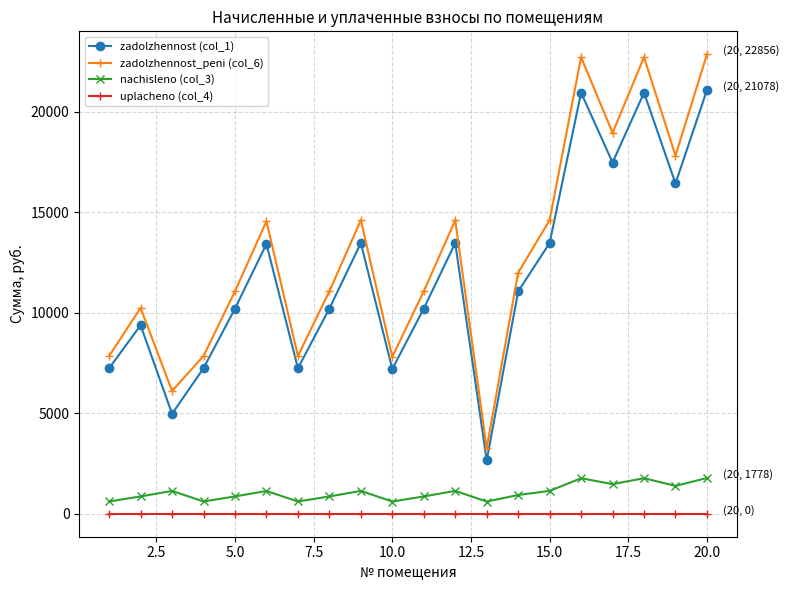

What is the sum of all nachisleno (col_3) values?

21277.0